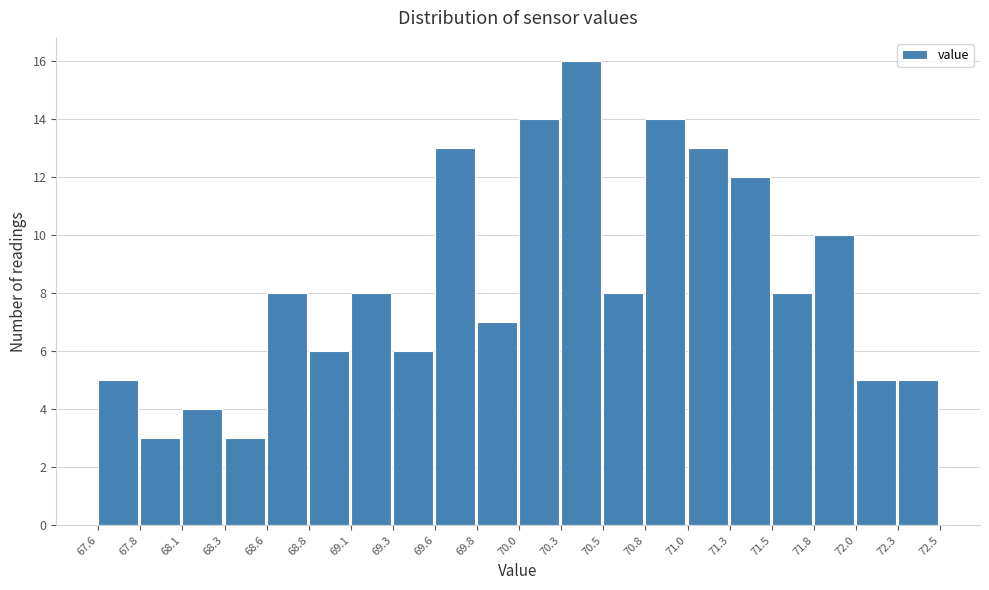

Reading left to right, transcribe this chart: for each bar, give the range it covers on the x-axis and its height. The values are not printed on the chart, so give them approximately, as read against the axis.

67.6 to 67.8: 5
67.8 to 68.1: 3
68.1 to 68.3: 4
68.3 to 68.6: 3
68.6 to 68.8: 8
68.8 to 69.1: 6
69.1 to 69.3: 8
69.3 to 69.6: 6
69.6 to 69.8: 13
69.8 to 70.0: 7
70.0 to 70.3: 14
70.3 to 70.5: 16
70.5 to 70.8: 8
70.8 to 71.0: 14
71.0 to 71.3: 13
71.3 to 71.5: 12
71.5 to 71.8: 8
71.8 to 72.0: 10
72.0 to 72.3: 5
72.3 to 72.5: 5